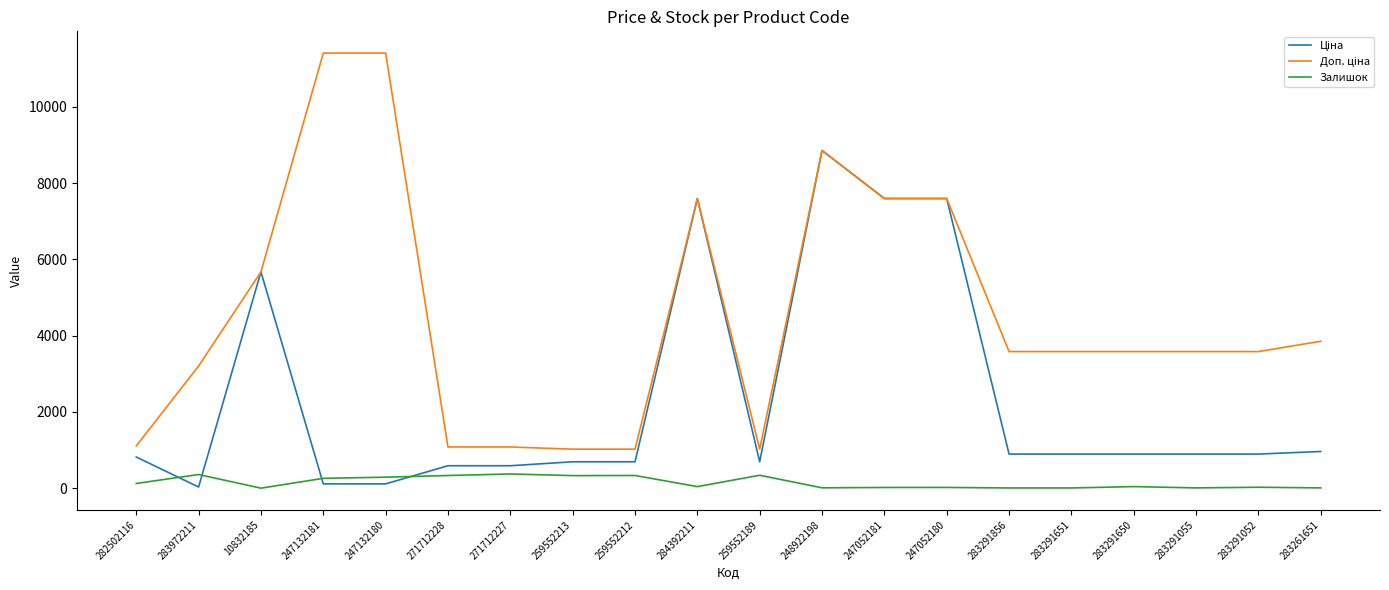

True or false: Залишок has a value of 21.0 at 247052180.

True